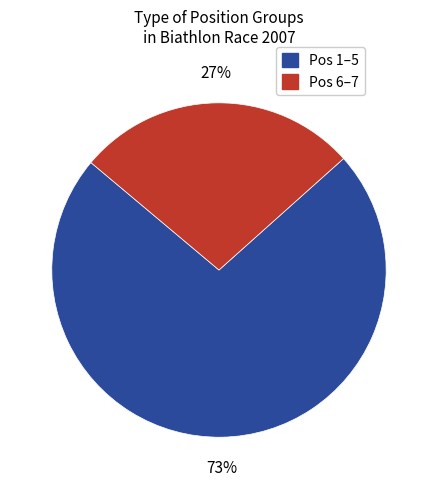

Does any single category account for the majority?

Yes